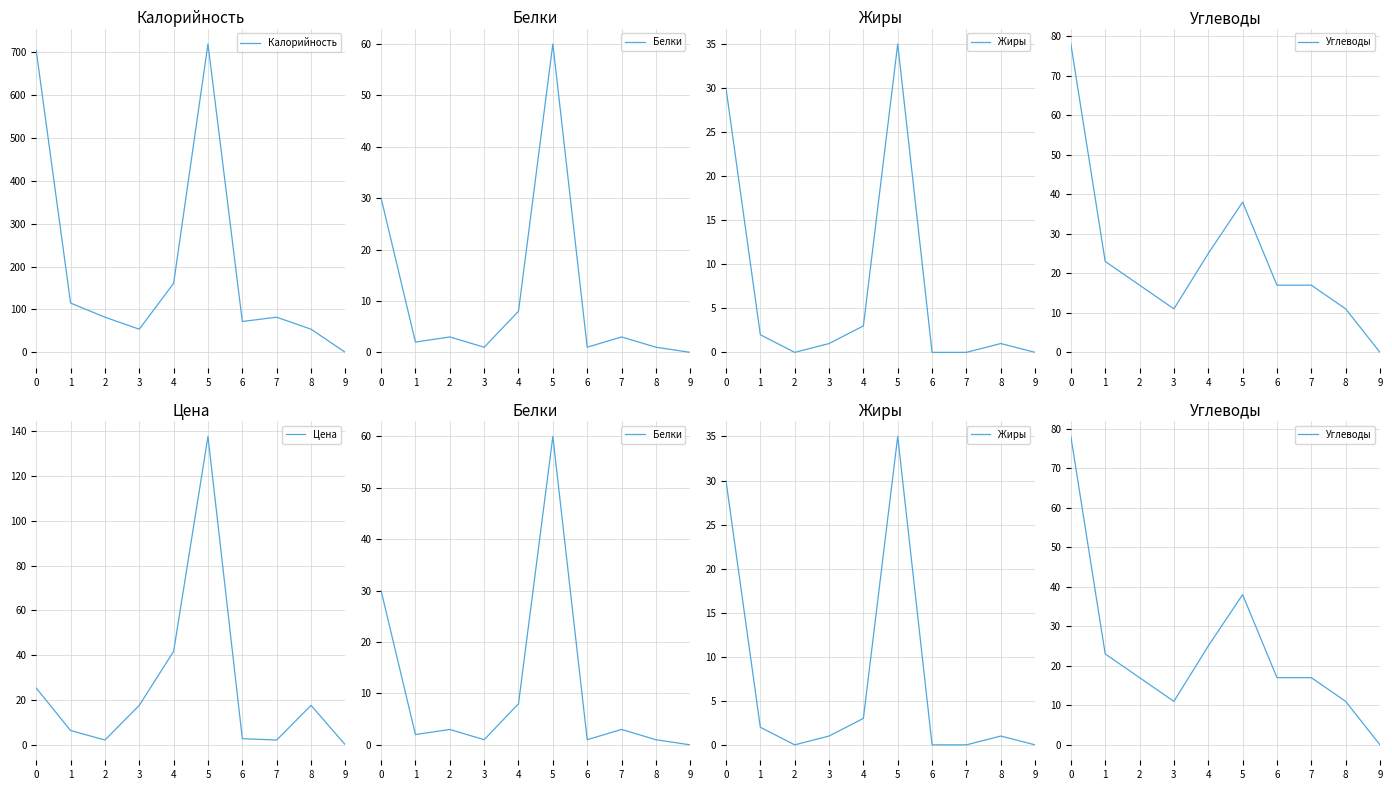

Rank the series by their maximum value, from lowest to highest.

Жиры, Белки, Углеводы, Цена, Калорийность